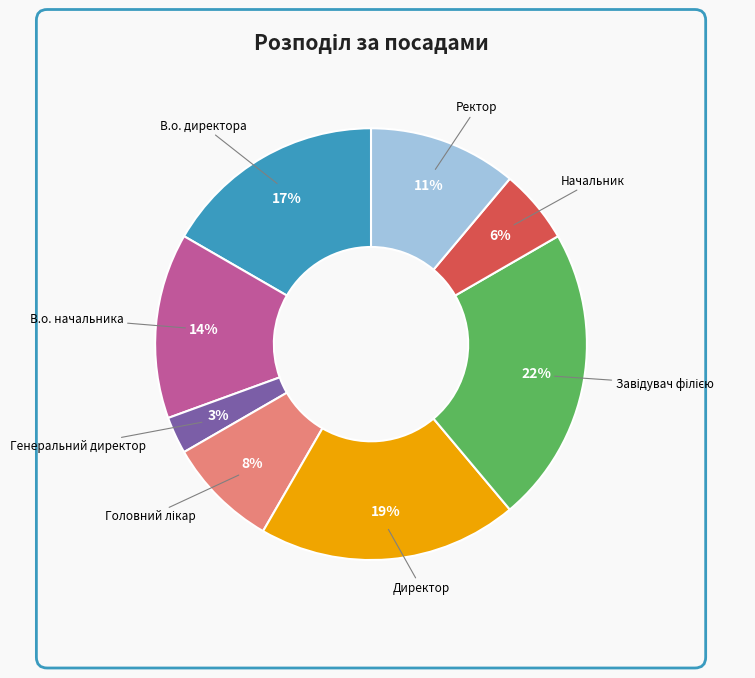

What is the smallest slice in the pie chart?

Генеральний директор